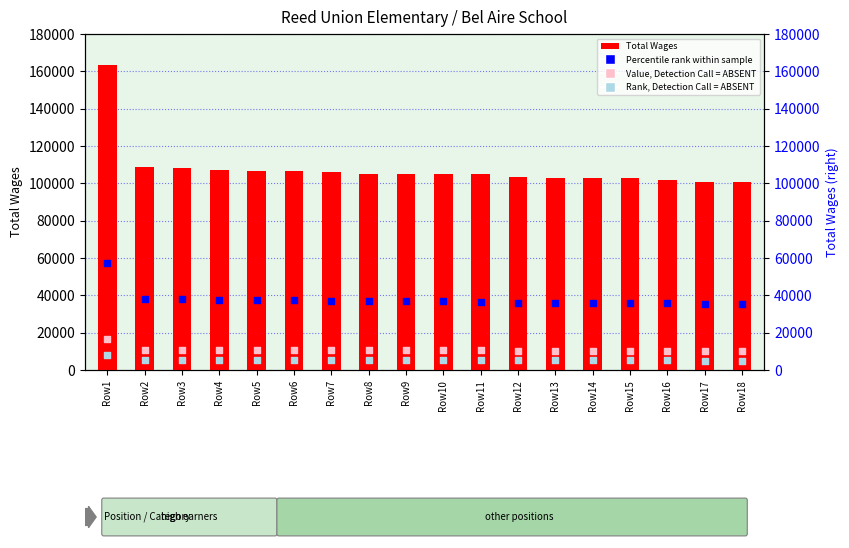

Which series has the largest total across all categories?

Total Wages